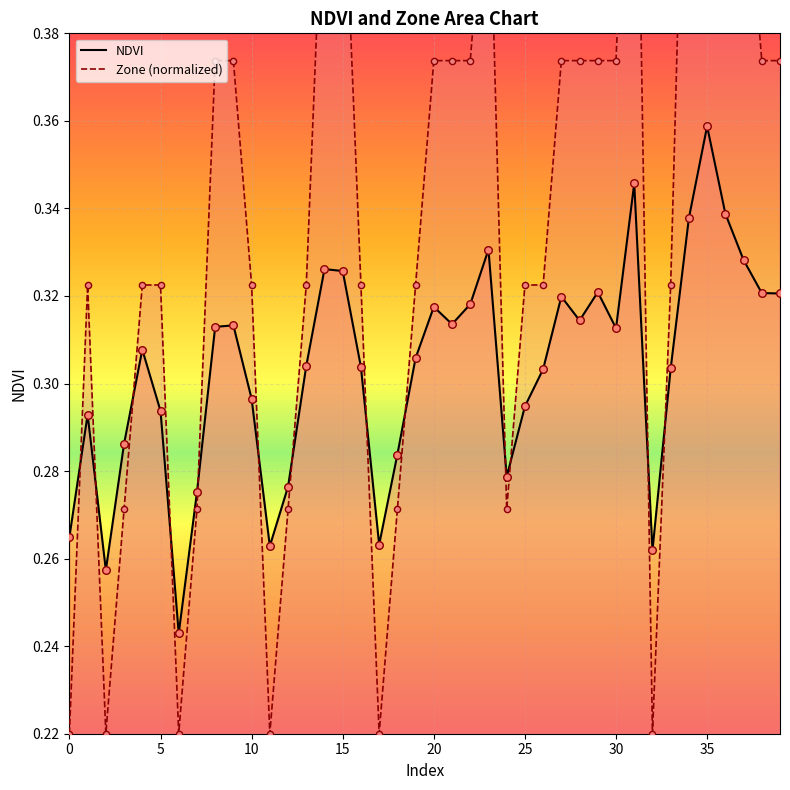

Which series contains the lowest Y value?

Zone